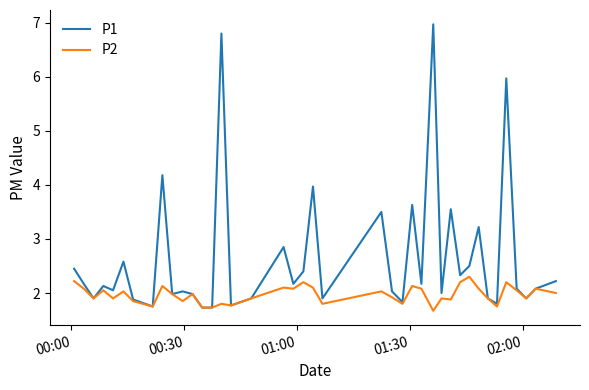

List the series in order of their peak value, lowest first.

P2, P1